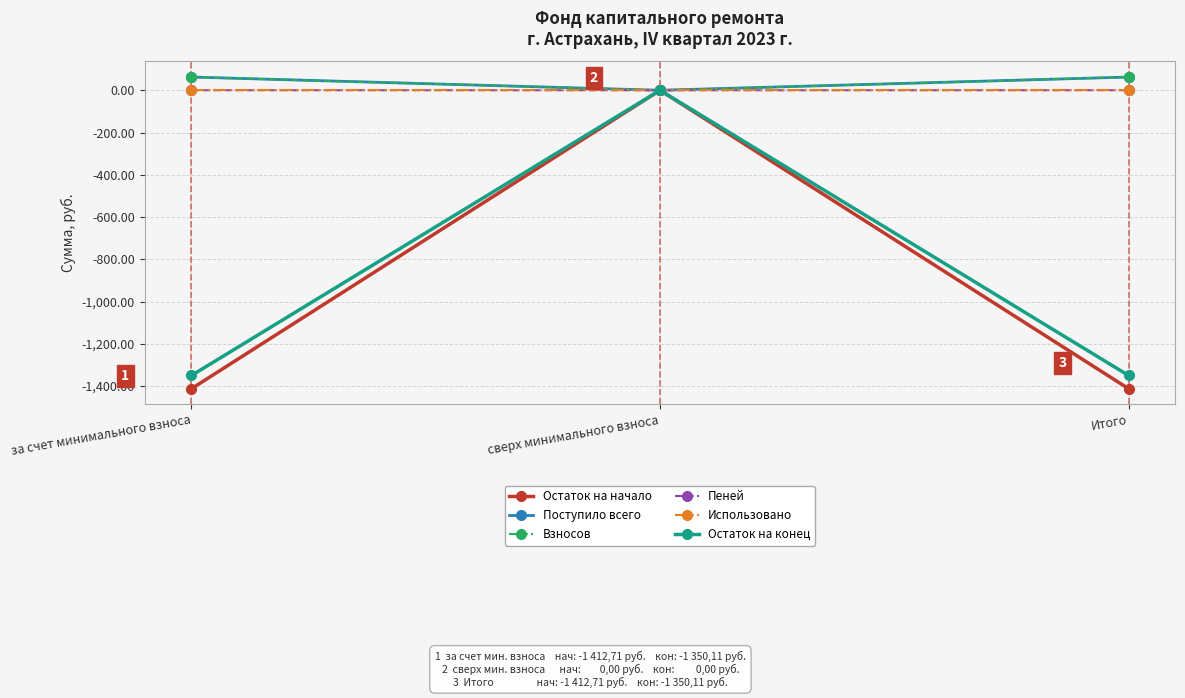

Is it true that Остаток на начало equals -2113.1 at за счет минимального взноса?

False